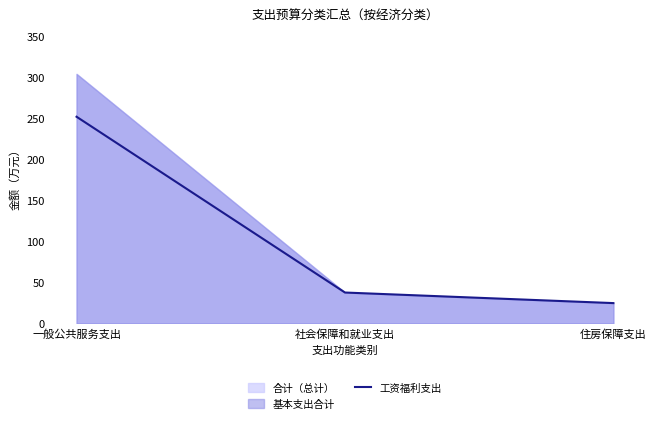

Read the value at 一般公共服务支出.

251.5